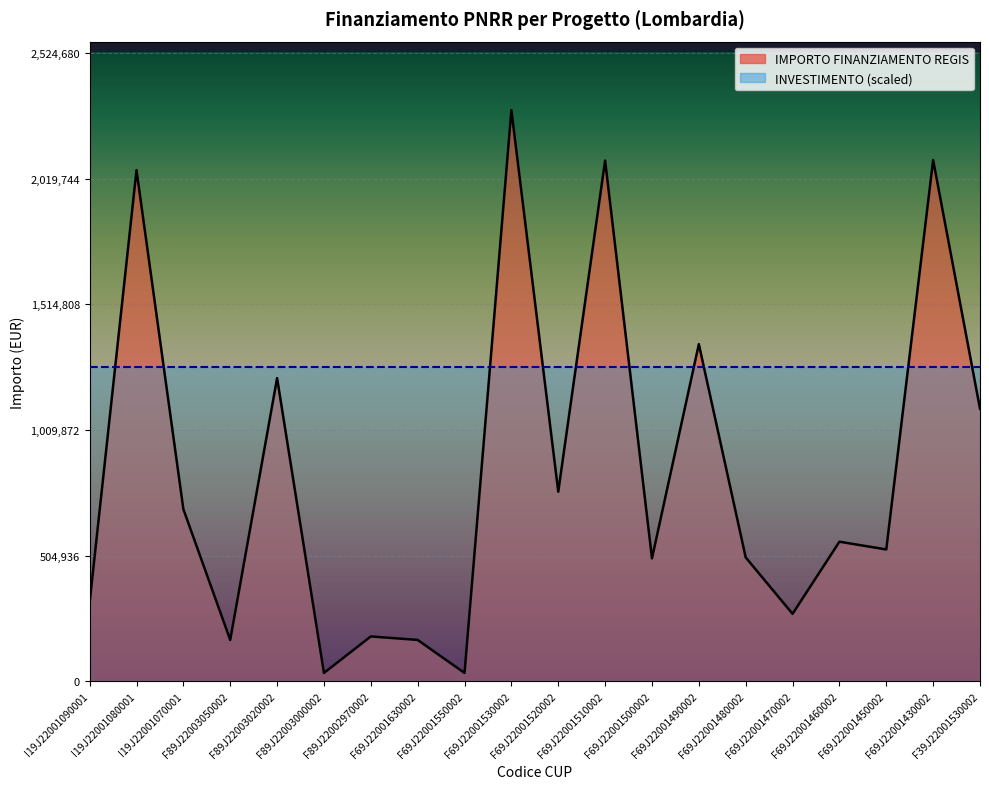

What is the sum of the values at F89J22002970002 and I19J22001070001?

870653.6